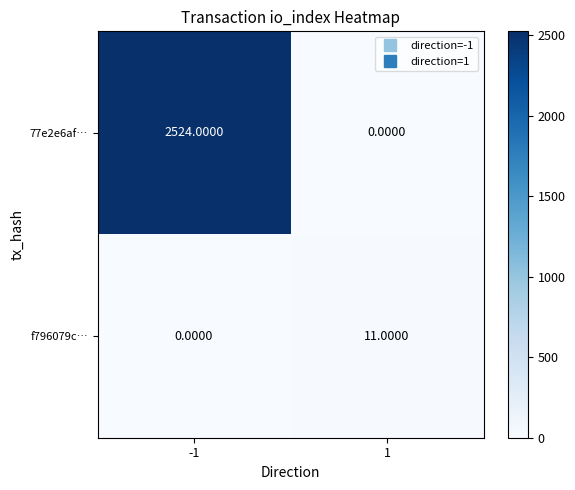

What is the average value of the 77e2e6af… series?

1262